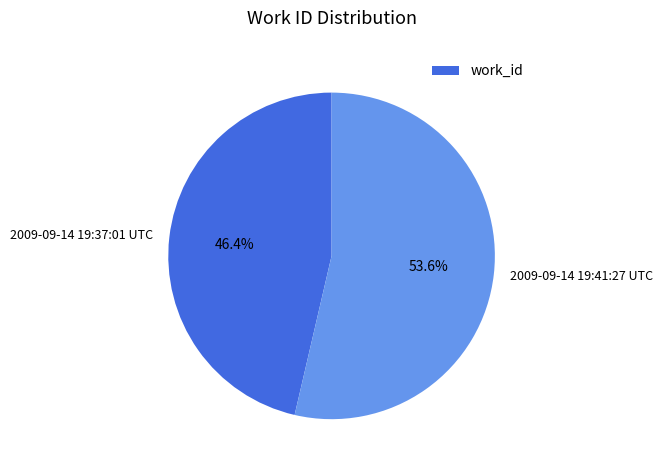

What percentage do 2009-09-14 19:37:01 UTC and 2009-09-14 19:41:27 UTC together represent?

100.0%